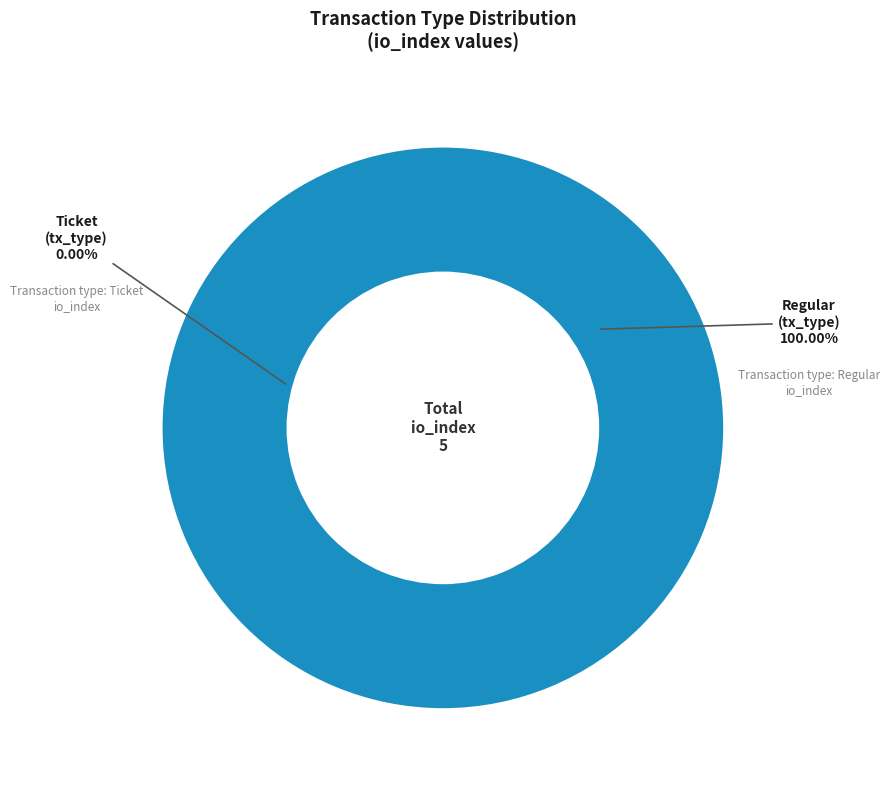

Which category has the biggest portion of the pie?

Regular (io_index=5)